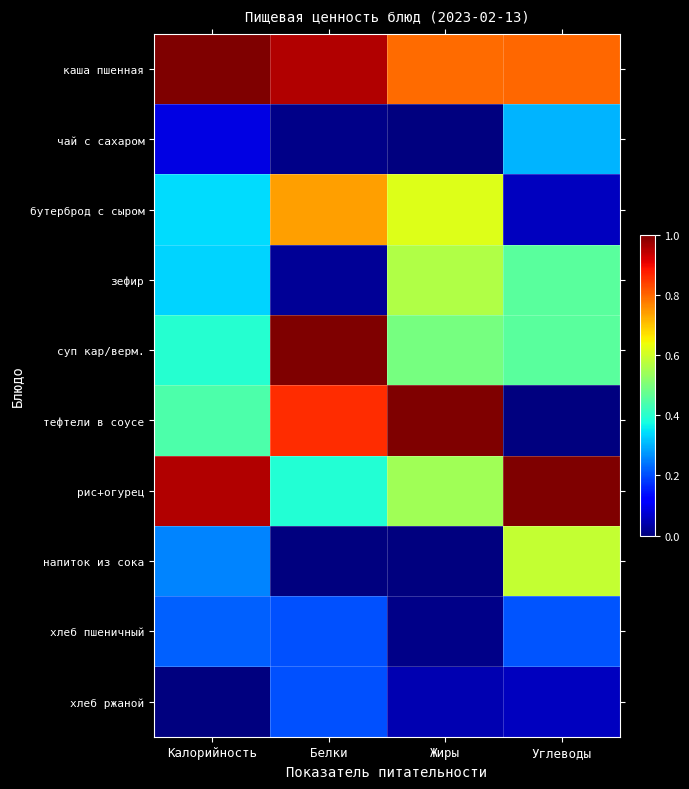

Reading left to right, transcribe all the data shown in this chart.

каша пшенная: Калорийность=1.0	Белки=1.0	Жиры=0.8	Углеводы=0.8
чай с сахаром: Калорийность=0.1	Белки=0.0	Жиры=0.0	Углеводы=0.3
бутерброд с сыром: Калорийность=0.3	Белки=0.7	Жиры=0.6	Углеводы=0.1
зефир: Калорийность=0.3	Белки=0.0	Жиры=0.6	Углеводы=0.5
суп кар/верм.: Калорийность=0.4	Белки=1.0	Жиры=0.5	Углеводы=0.5
тефтели в соусе: Калорийность=0.4	Белки=0.9	Жиры=1.0	Углеводы=0.0
рис+огурец: Калорийность=1.0	Белки=0.4	Жиры=0.5	Углеводы=1.0
напиток из сока: Калорийность=0.3	Белки=0.0	Жиры=0.0	Углеводы=0.6
хлеб пшеничный: Калорийность=0.2	Белки=0.2	Жиры=0.0	Углеводы=0.2
хлеб ржаной: Калорийность=0.0	Белки=0.2	Жиры=0.0	Углеводы=0.1